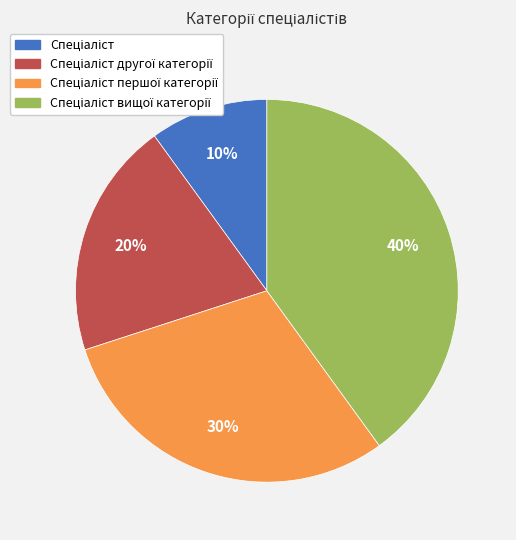

To the nearest percent, what is the average slice percentage?

25%